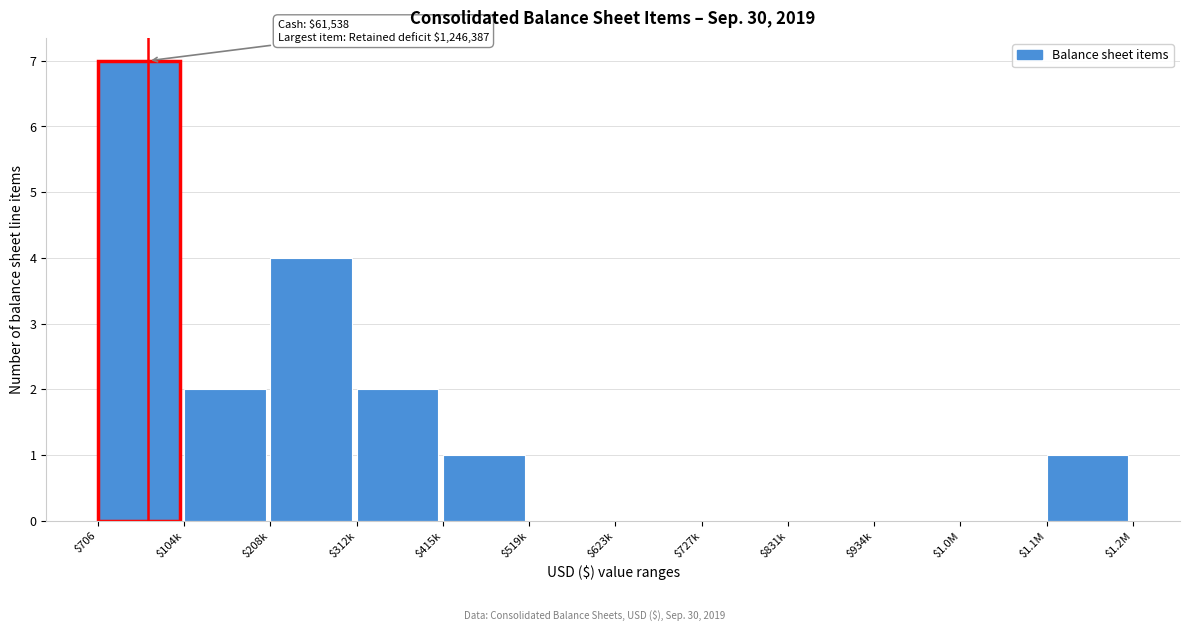

What is the sum of all values?

17